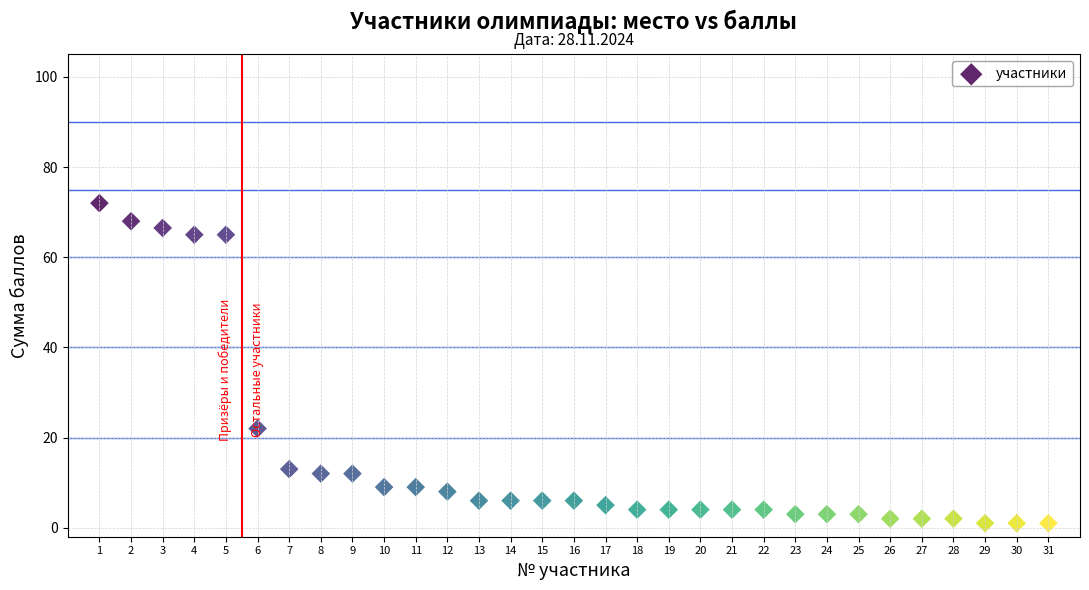

What Y value in the scatter plot is closest to 36?

22.0